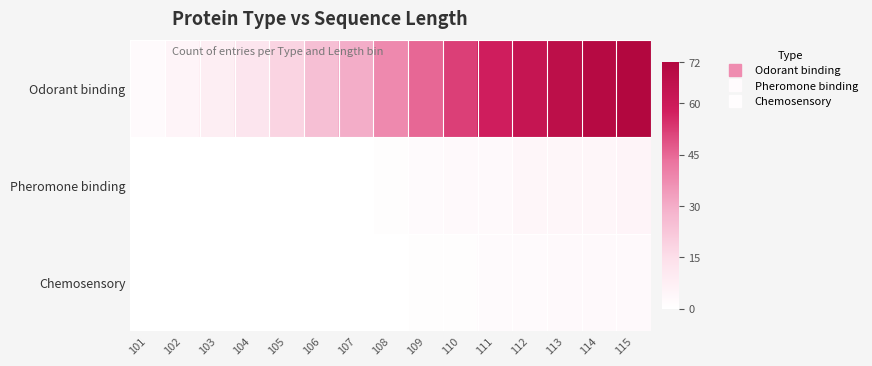

What is the difference between the highest and lowest values at 103?

8